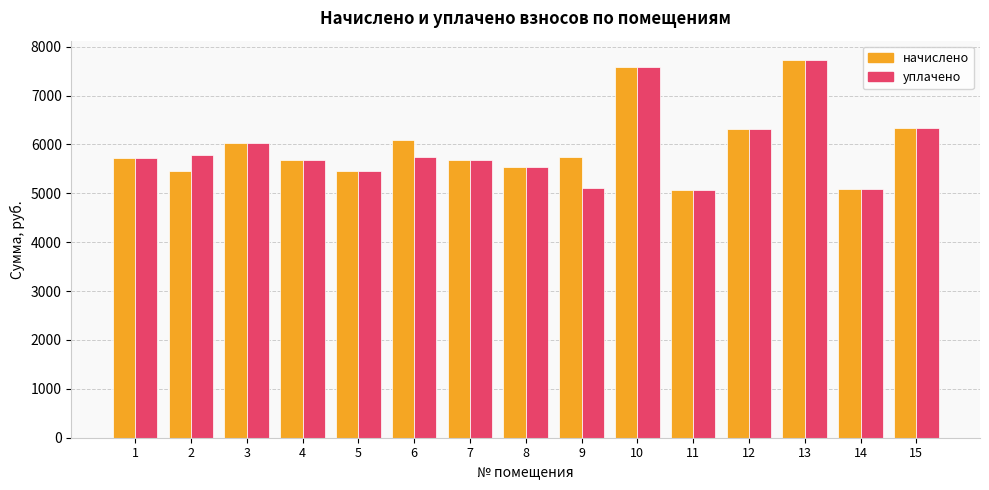

At which category is the sum across all series the highest?

13